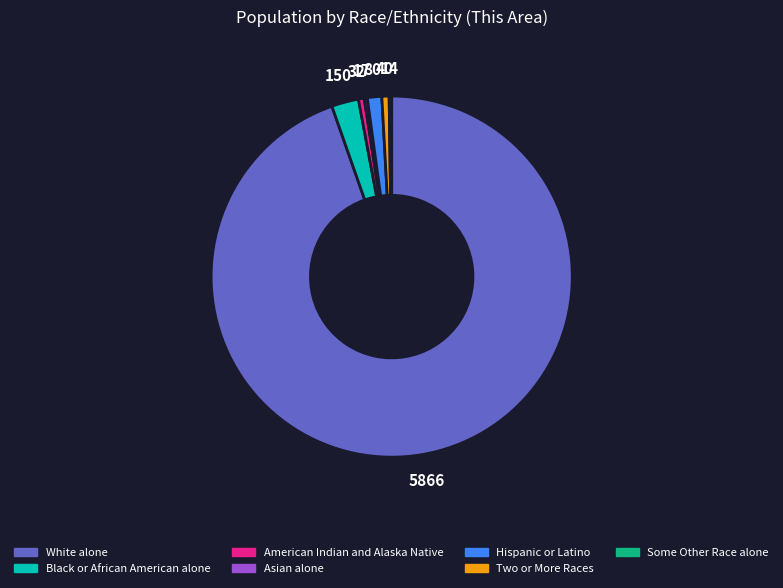

Which category accounts for the majority?

White alone